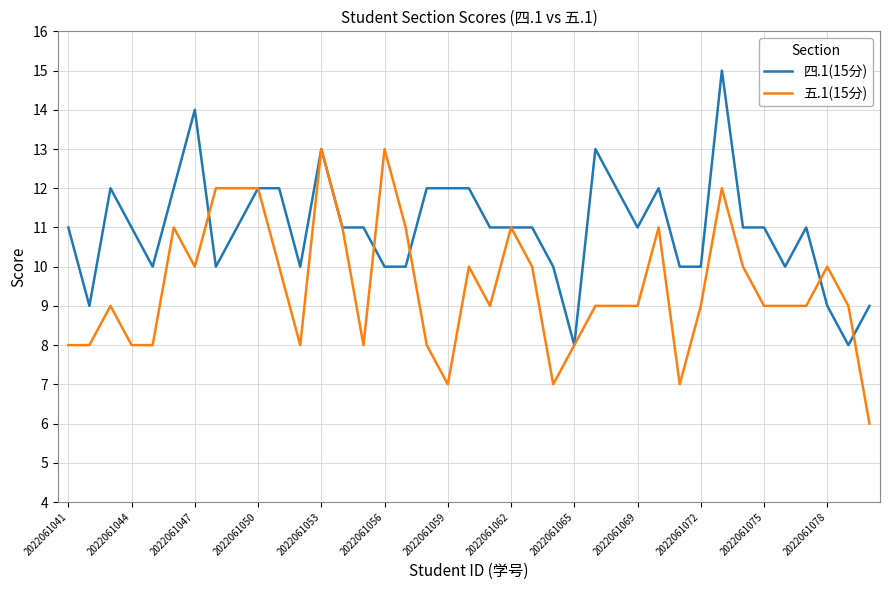

What is the maximum value shown in the chart?

15